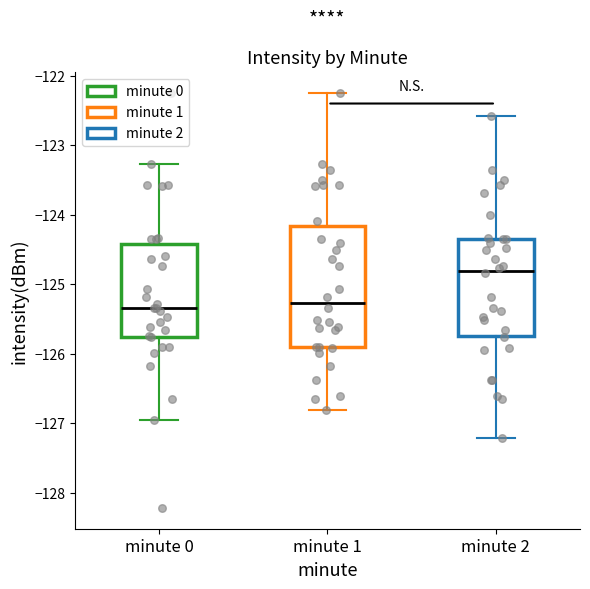

Reading left to right, transcribe this box plot: for each box, give where its median line is, the range the box spans, and where its two whiskers end, as read against the y-axis. The values are not printed on the chart, so give them approximately, as read against the axis.

minute 0: median -125.3, box -125.8 to -124.4, whiskers -126.9 to -123.3
minute 1: median -125.3, box -125.9 to -124.2, whiskers -126.8 to -122.2
minute 2: median -124.8, box -125.7 to -124.3, whiskers -127.2 to -122.6